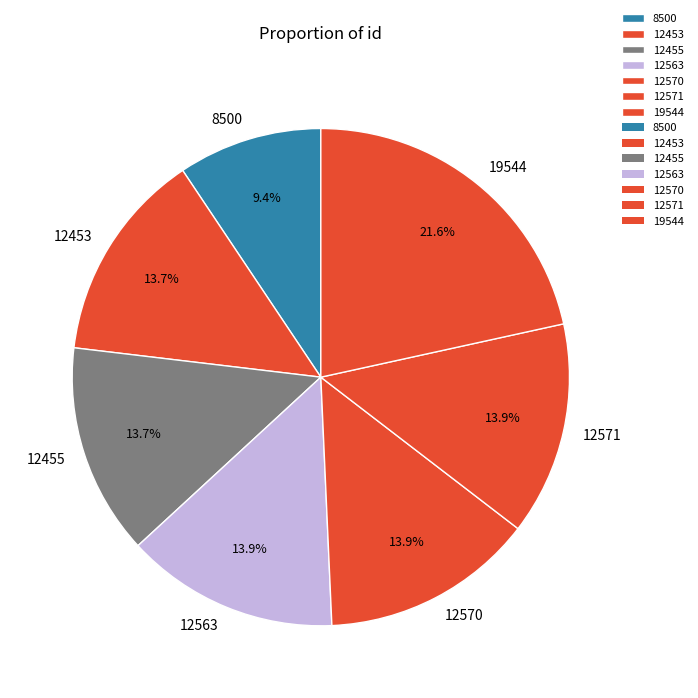

To the nearest percent, what is the difference between the 19544 and 12571 slice percentages?

8%